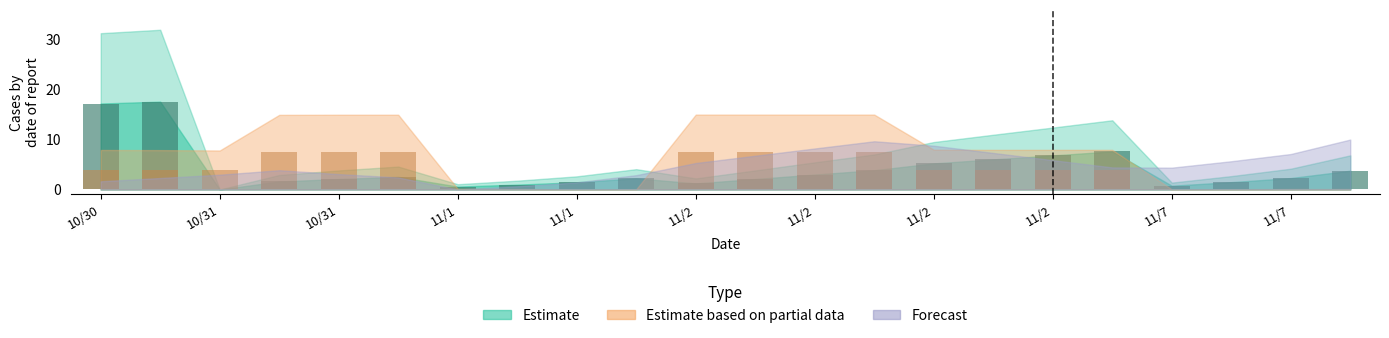

Where is Estimate nearest to the value 8?

11/2